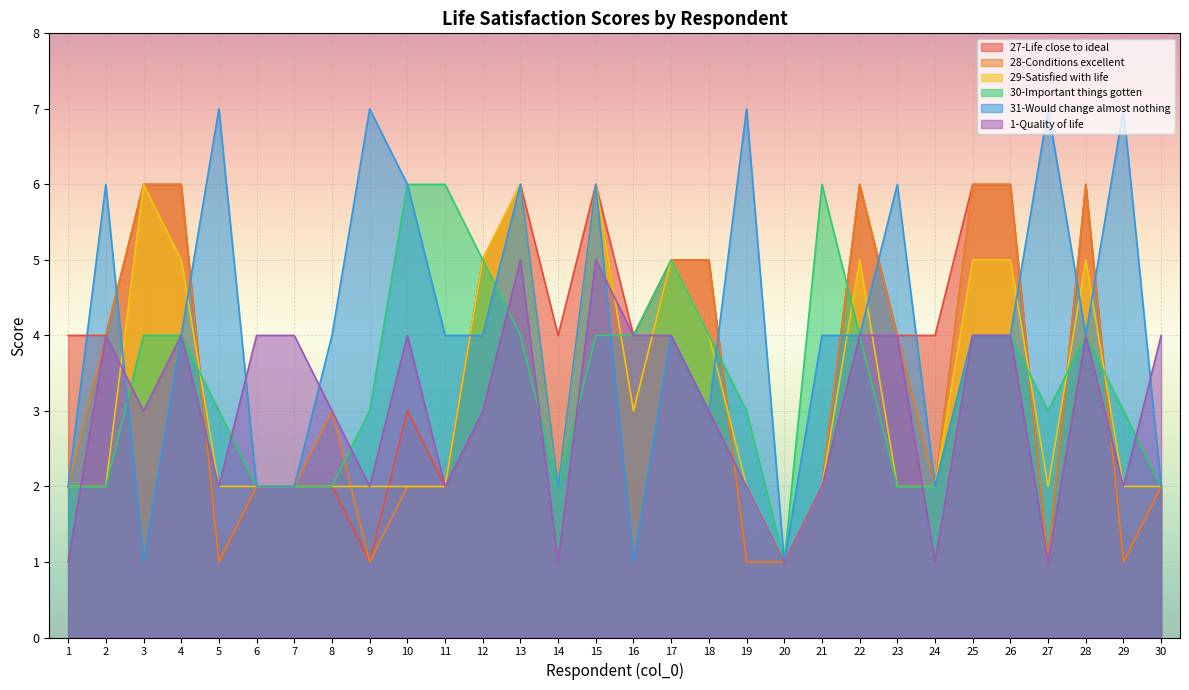

The value of 27-In most ways, my life is close to my ideal. at 15 is 2. True or false?

False